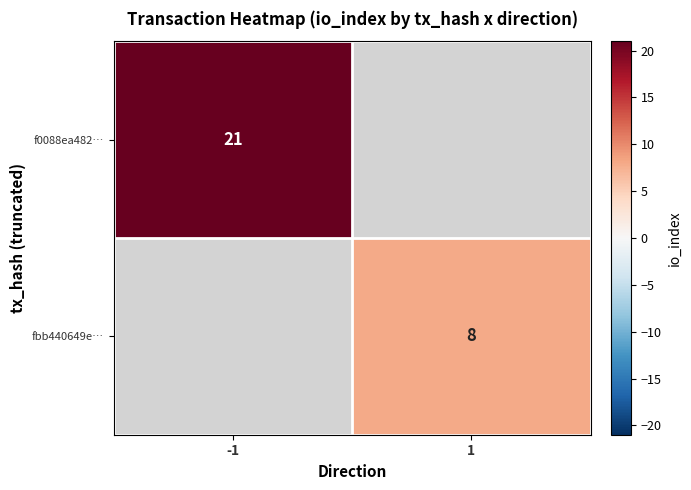

Between 1 and -1, which is larger?

-1